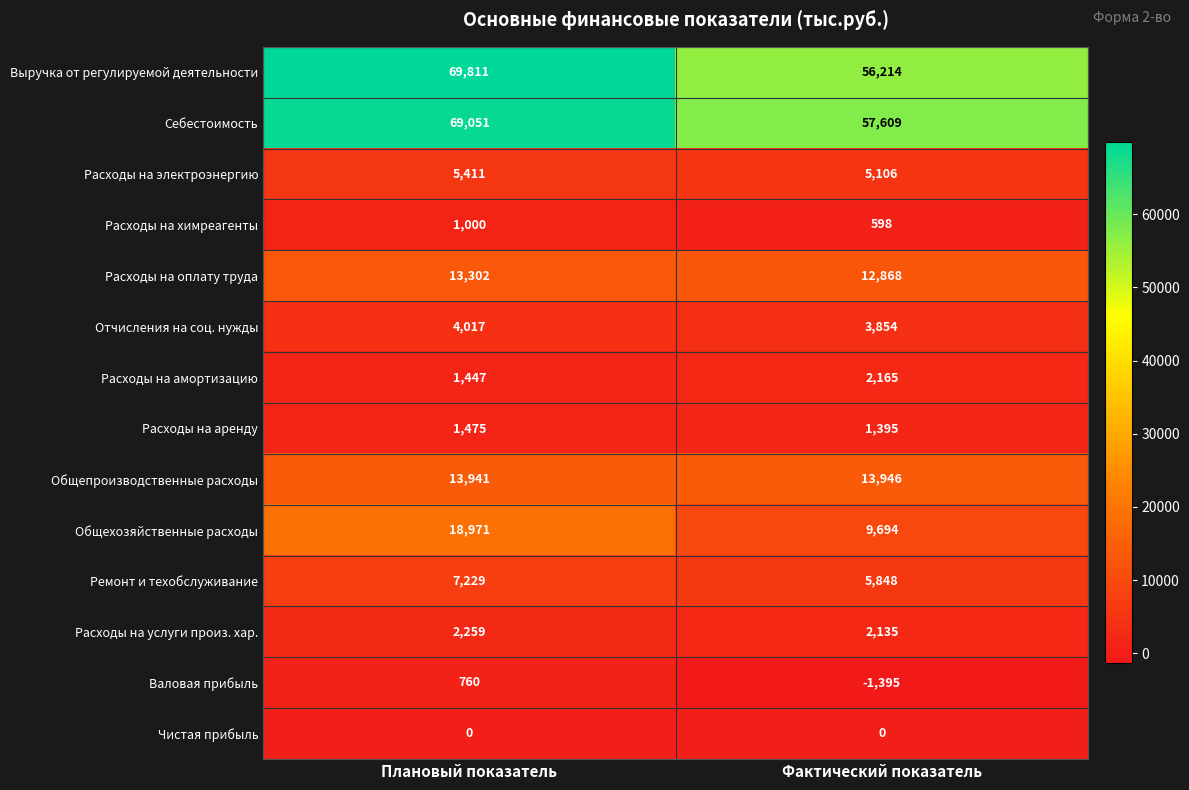

True or false: Выручка от регулируемой деятельности has a value of 69811 at Плановый показатель.

True